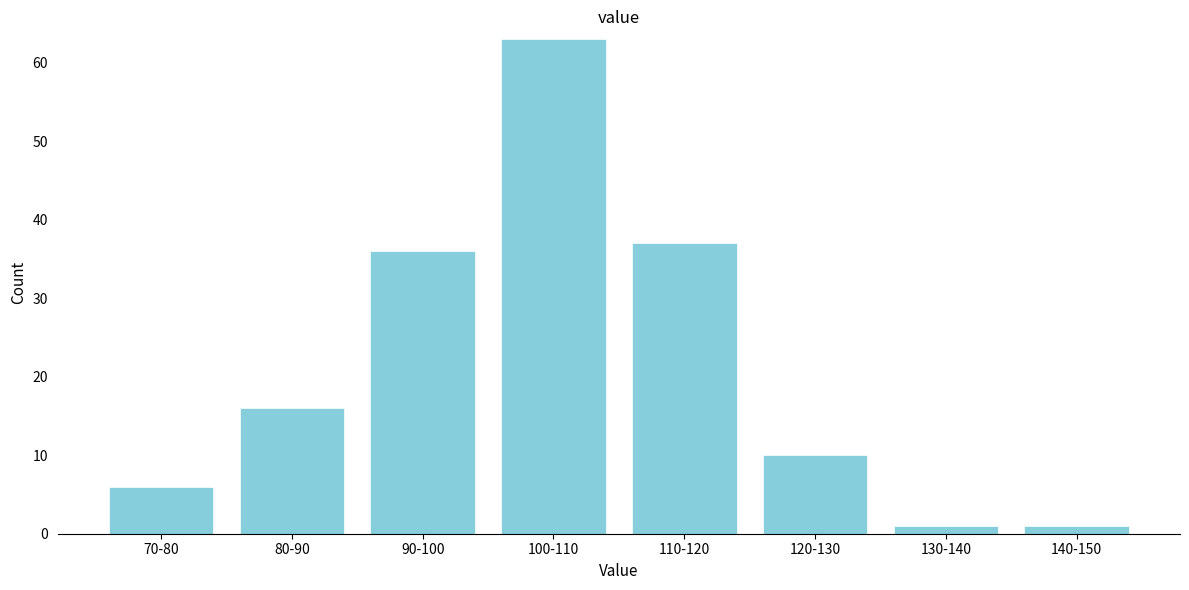

Reading left to right, transcribe all the data shown in this chart.

70-80=6	80-90=16	90-100=36	100-110=63	110-120=37	120-130=10	130-140=1	140-150=1